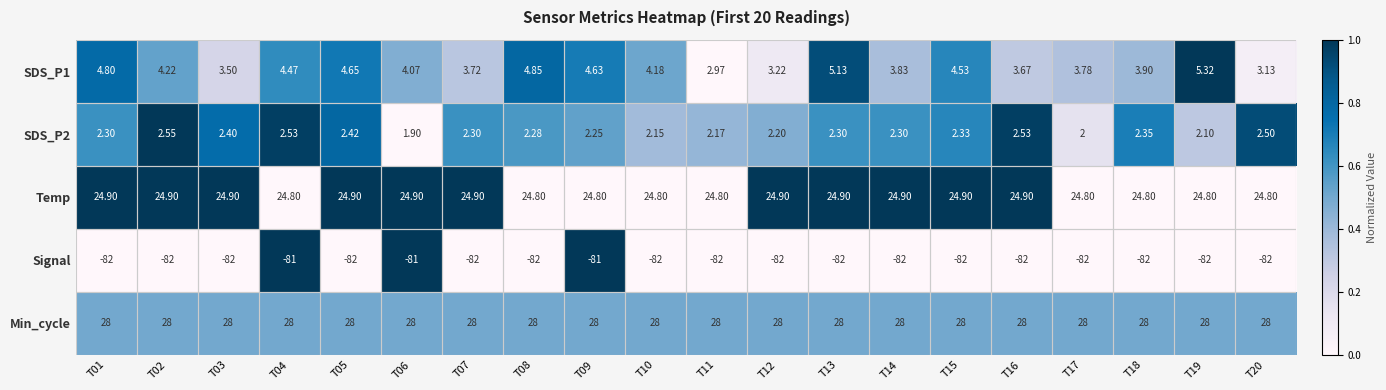

List the series in order of their peak value, lowest first.

Signal, SDS_P2, SDS_P1, Temp, Min_cycle